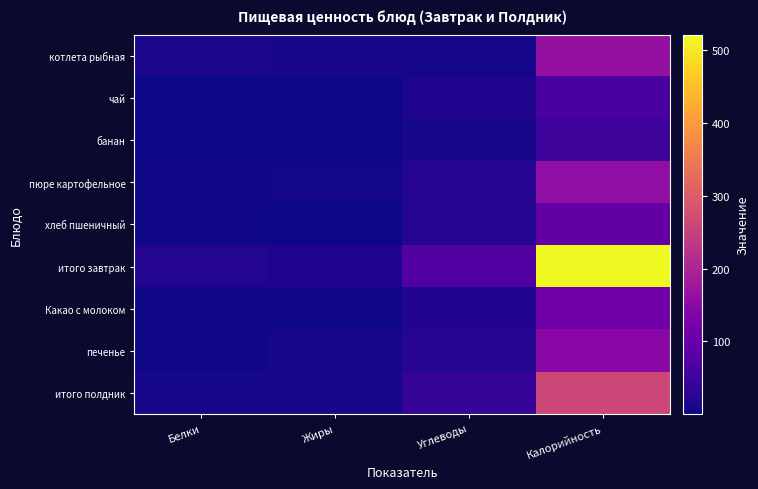

List the series in order of their peak value, lowest first.

банан, чай, хлеб пшеничный, Какао с молоком, печенье, пюре картофельное, котлета рыбная, итого полдник, итого завтрак